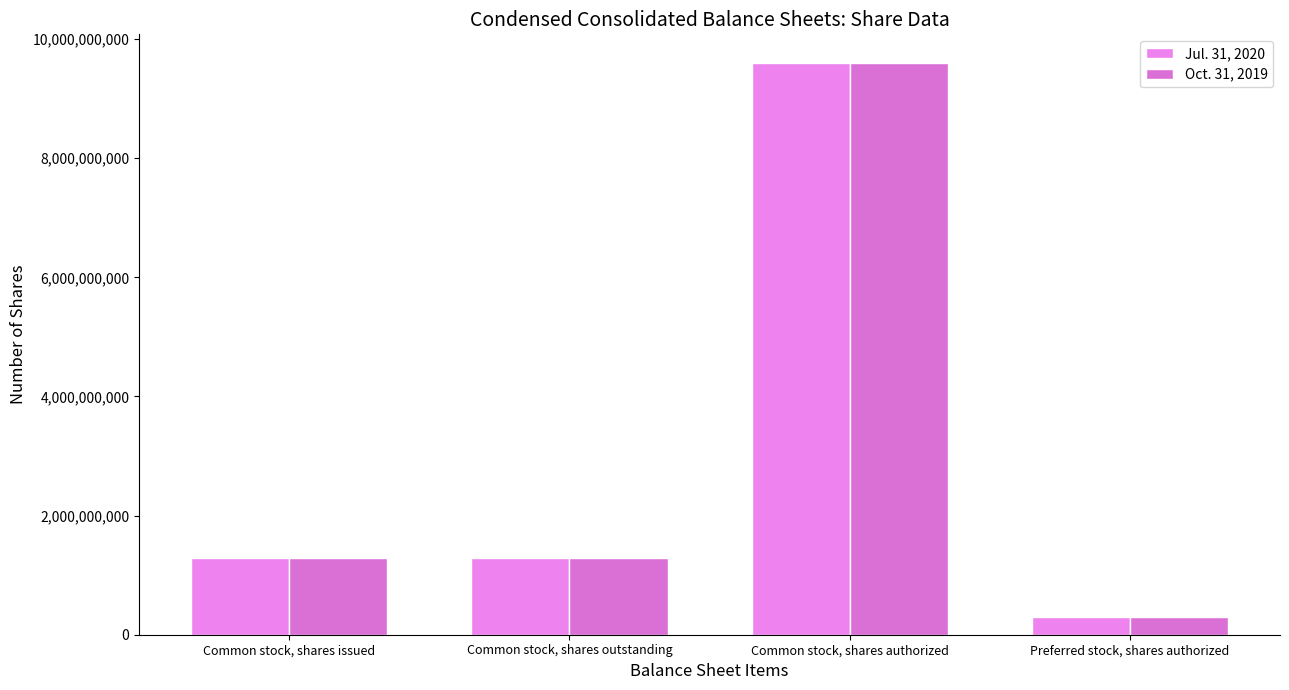

How many values in the Jul. 31, 2020 series are below 1286000000?

1